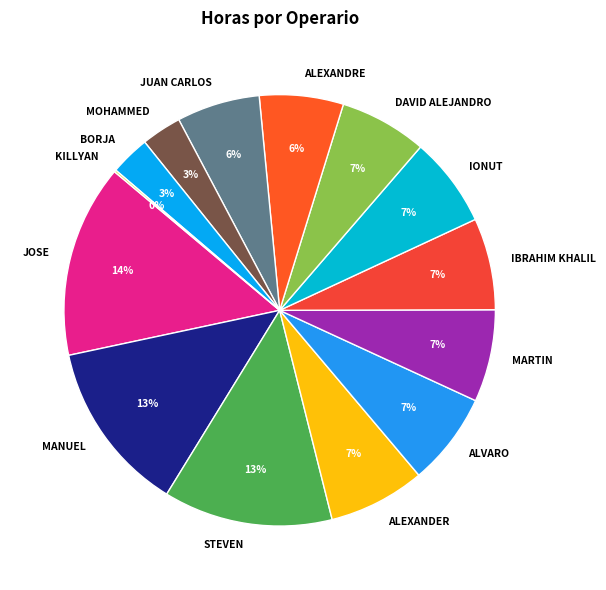

Is there any slice that represents more than half of the pie?

No